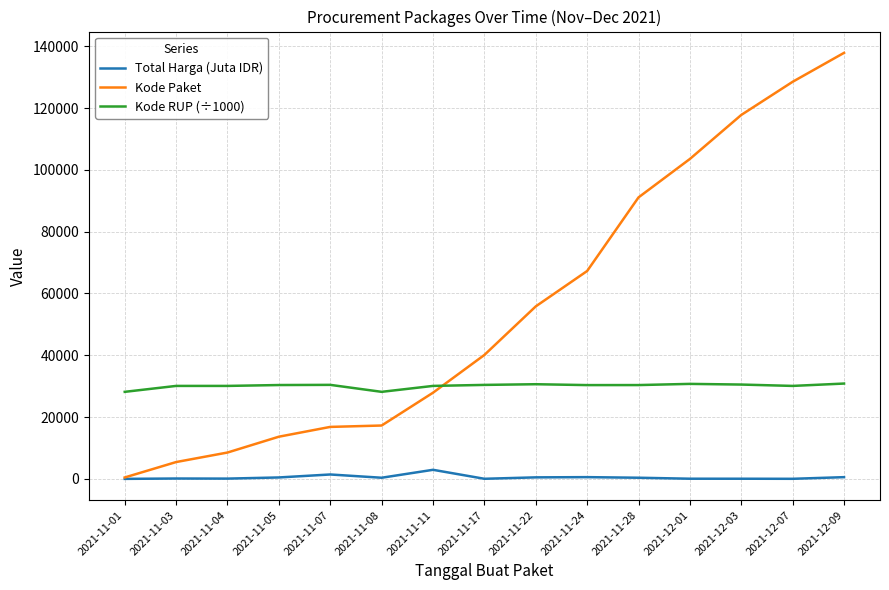

What is the difference between the maximum and second lowest values in the Total Harga (Juta IDR) series?

2911.2